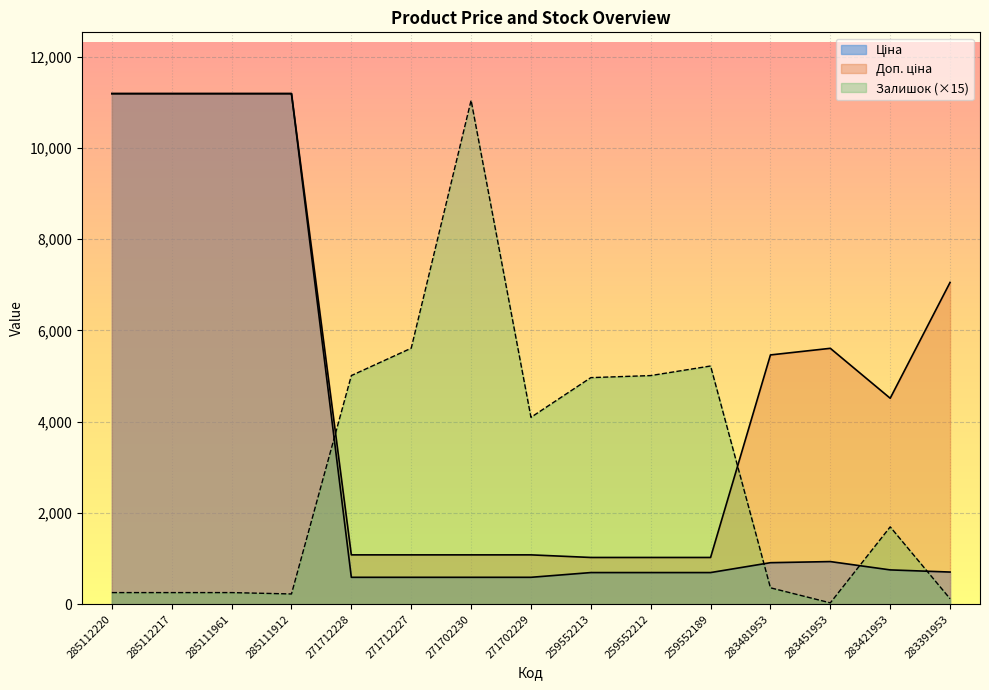

What is the spread (max minus min) of values at 271712227?

5020.1